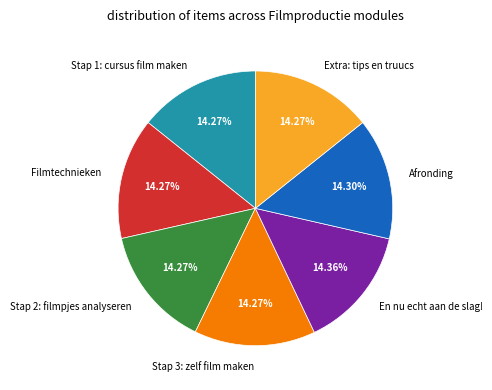

How many segments does this pie chart have?

7